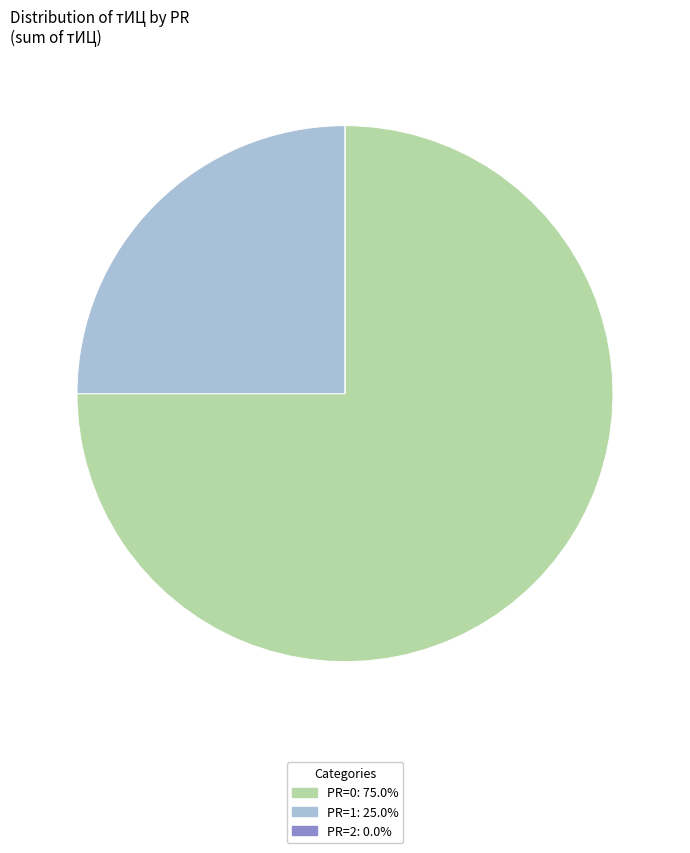

Is there a majority slice in this chart?

Yes